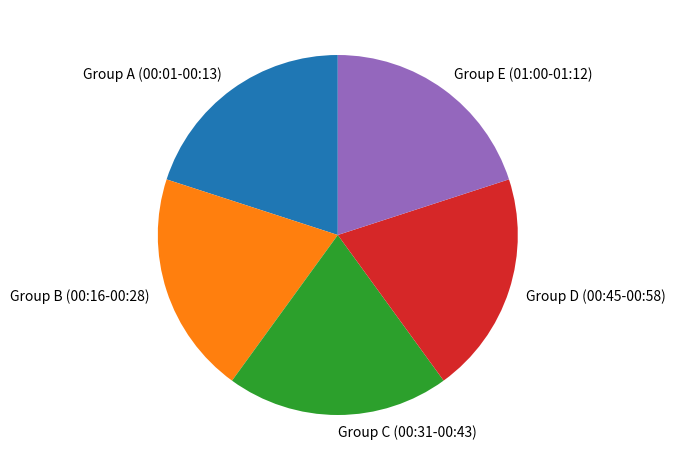

Approximately how many times larger is the value at Group A (00:01-00:13) compared to Group B (00:16-00:28)?

1.0